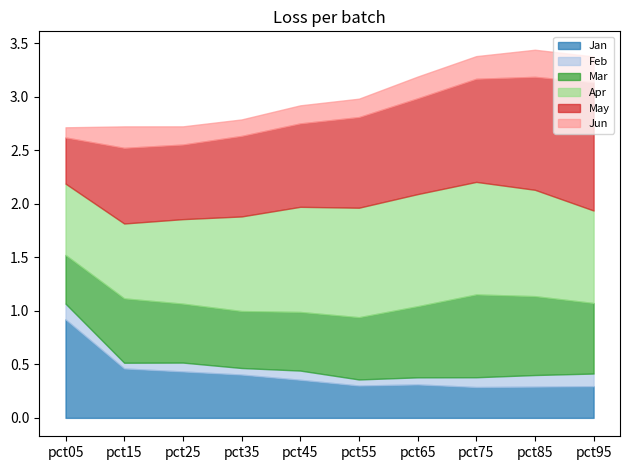

Reading left to right, list all the values displayed in this chart.

Jan: 0.9	0.5	0.4	0.4	0.4	0.3	0.3	0.3	0.3	0.3
Feb: 0.1	0.1	0.1	0.1	0.1	0.1	0.1	0.1	0.1	0.1
Mar: 0.5	0.6	0.6	0.5	0.5	0.6	0.7	0.8	0.7	0.7
Apr: 0.7	0.7	0.8	0.9	1.0	1.0	1.0	1.1	1.0	0.9
May: 0.4	0.7	0.7	0.8	0.8	0.8	0.9	1.0	1.1	1.2
Jun: 0.1	0.2	0.2	0.2	0.2	0.2	0.2	0.2	0.3	0.2